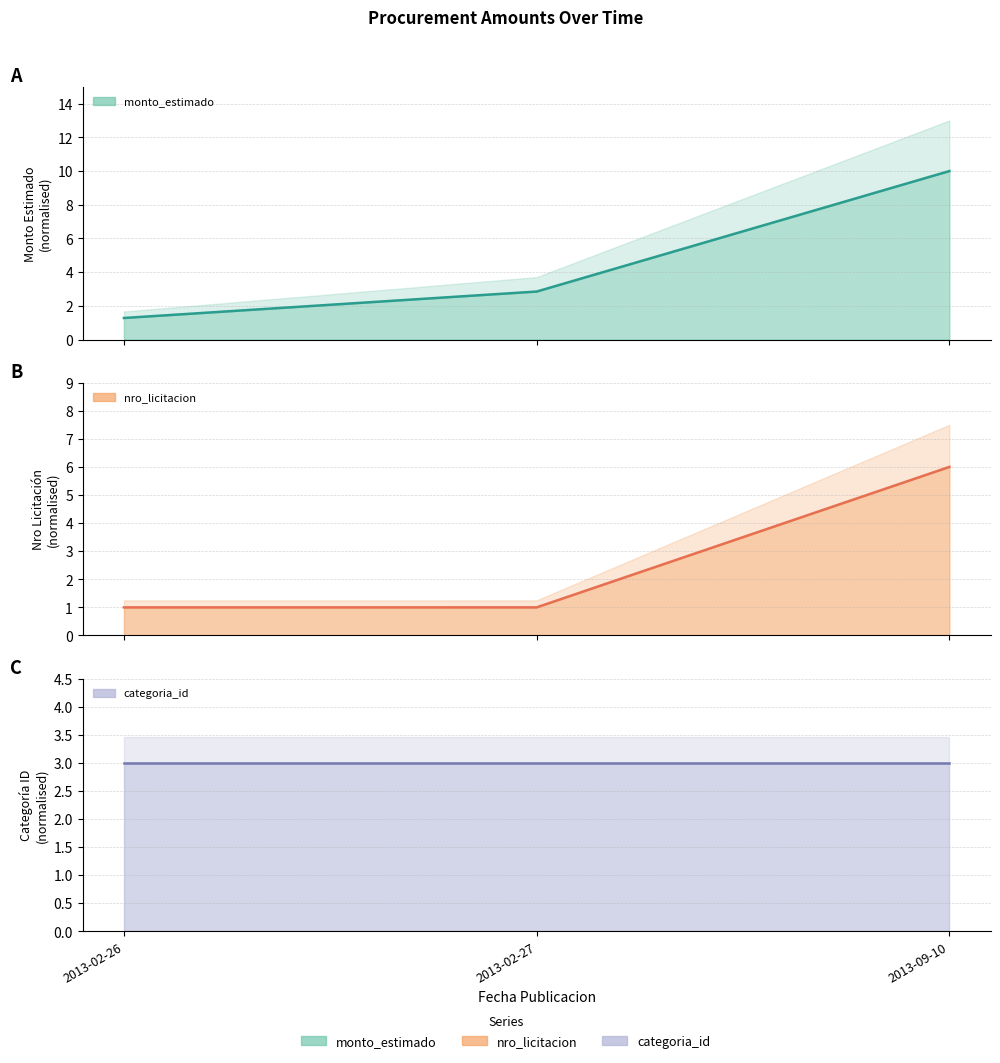

How many distinct data groups are displayed?

3